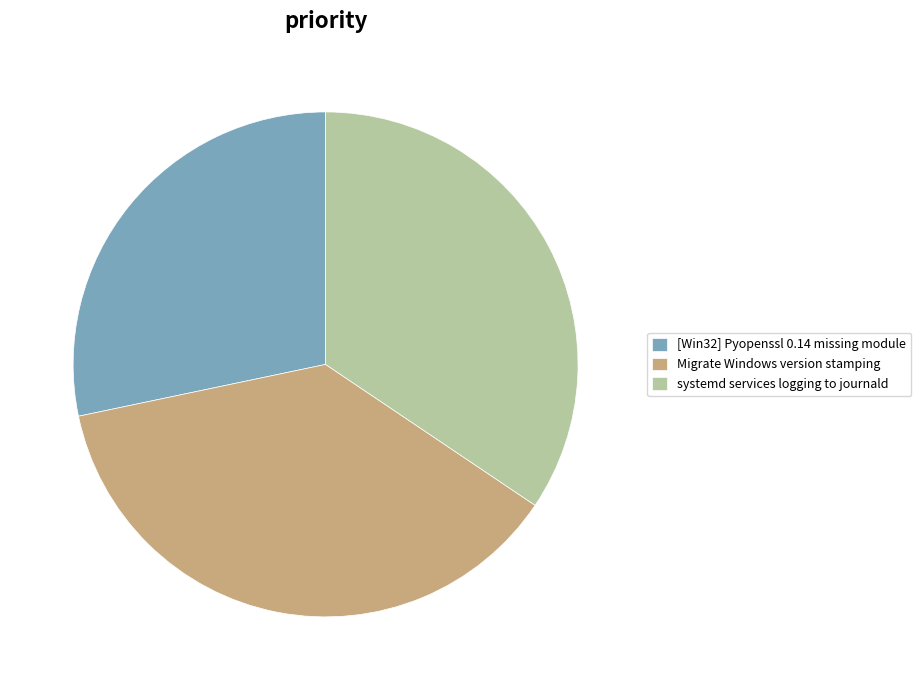

Combined, do [Win32] Pyopenssl 0.14 missing module and Migrate Windows version stamping account for over 50%?

Yes